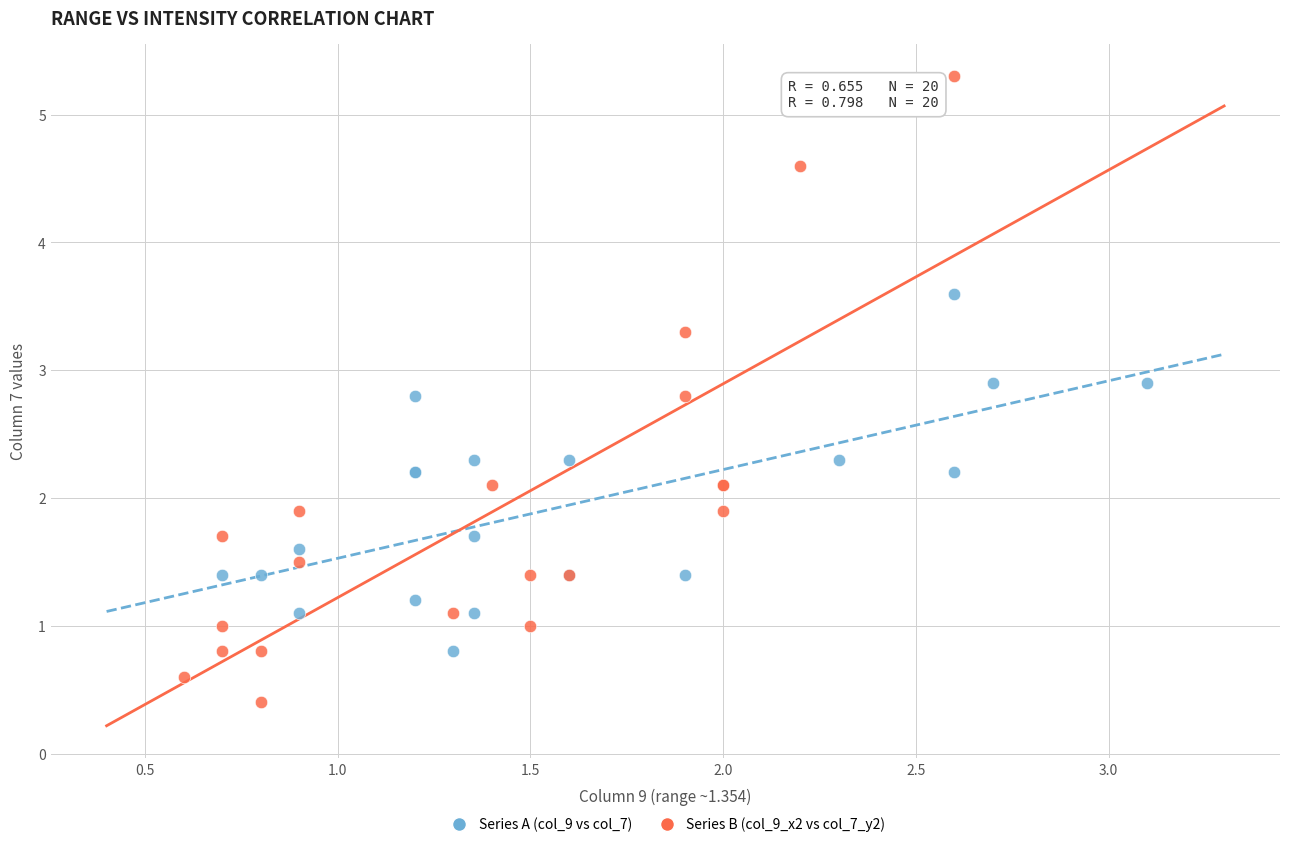

Which series contains the lowest Y value?

Series B (col_9_x2 vs col_7_y2)